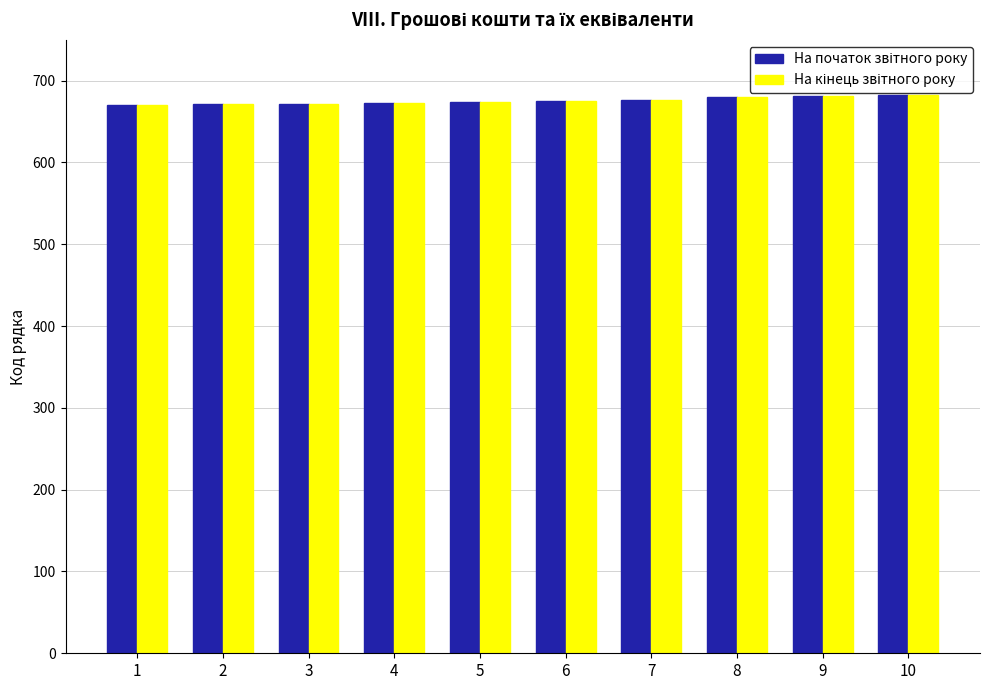

What is the total value across all series at 4?

1346